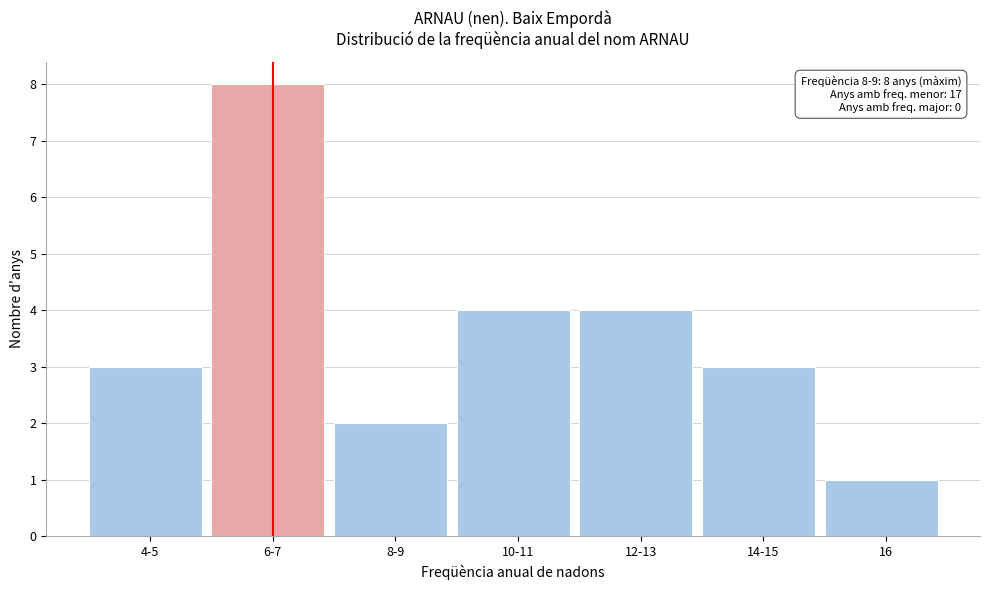

Reading left to right, list all the values displayed in this chart.

4-5=3	6-7=8	8-9=2	10-11=4	12-13=4	14-15=3	16=1